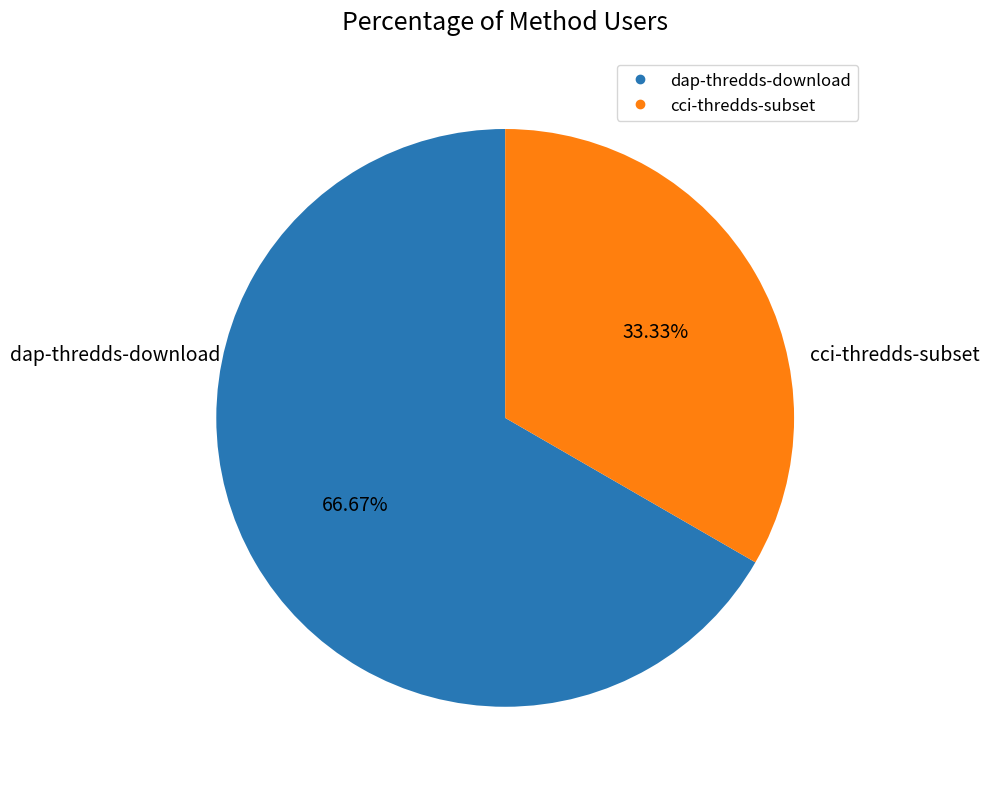

What is the smallest slice in the pie chart?

cci-thredds-subset